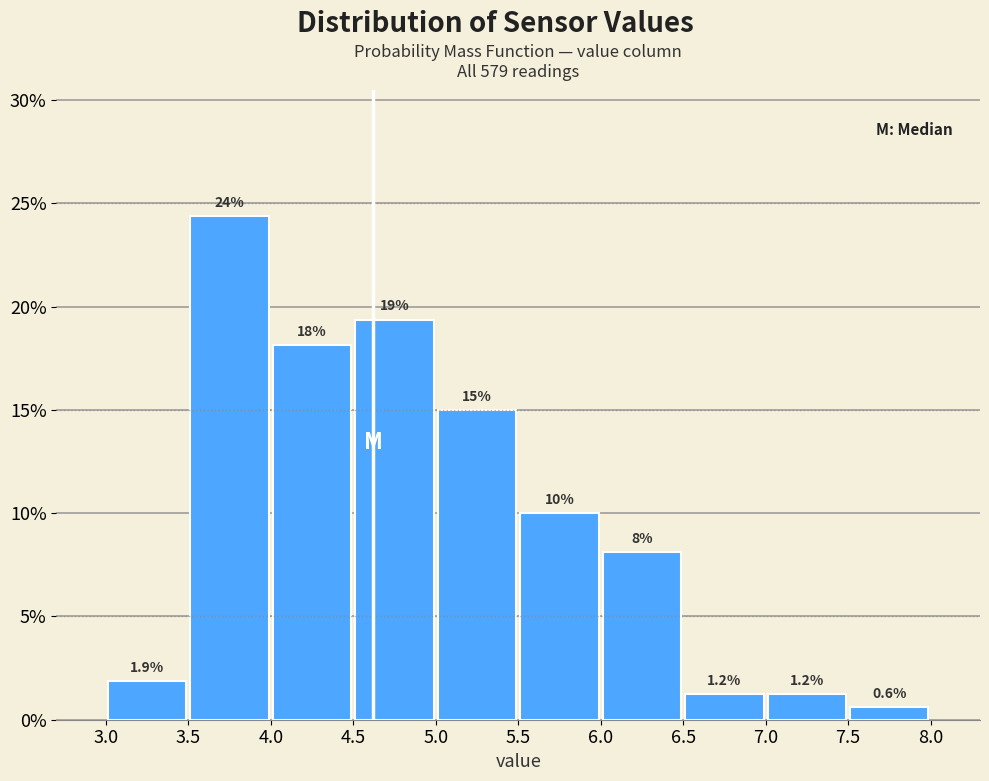

Over which range of the x-axis is the bar tallest?

3.5 to 4.0